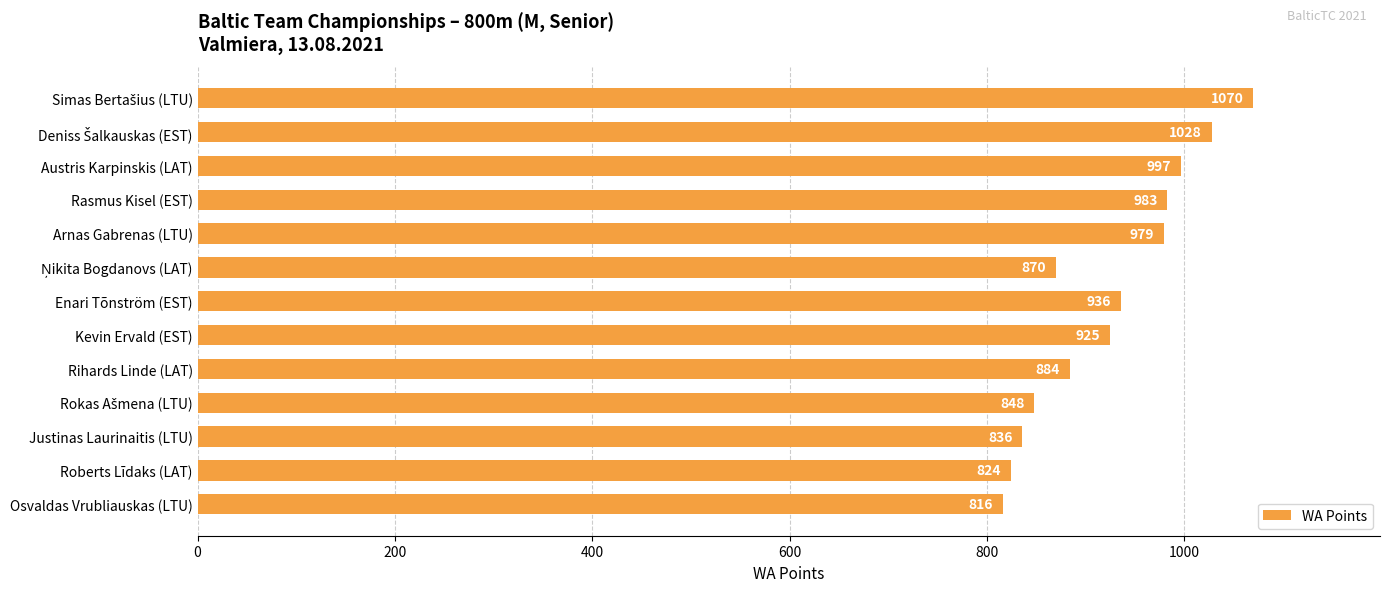

Reading bottom to top, transcribe all the data shown in this chart.

816	824	836	848	884	925	936	870	979	983	997	1028	1070